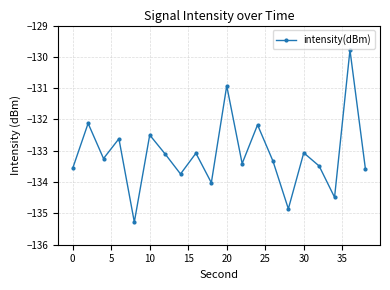

What is the minimum value shown in the chart?

-135.3